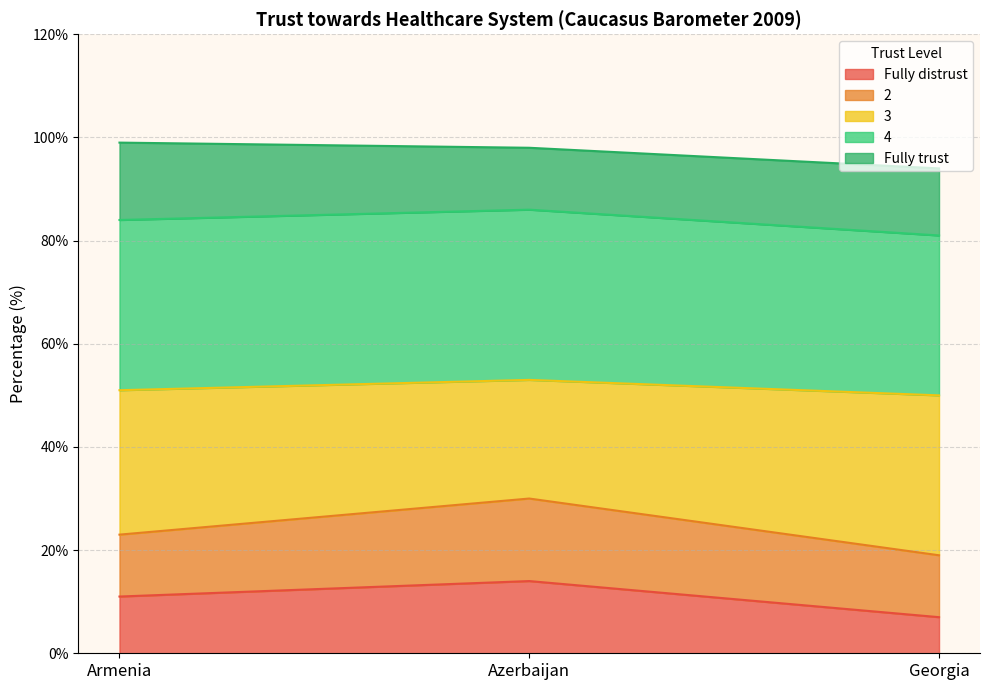

What is the total value across all series at Armenia?

99